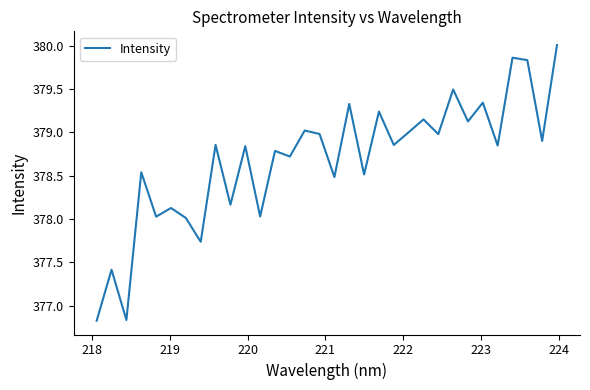

What is the difference between the maximum and minimum values?

3.2